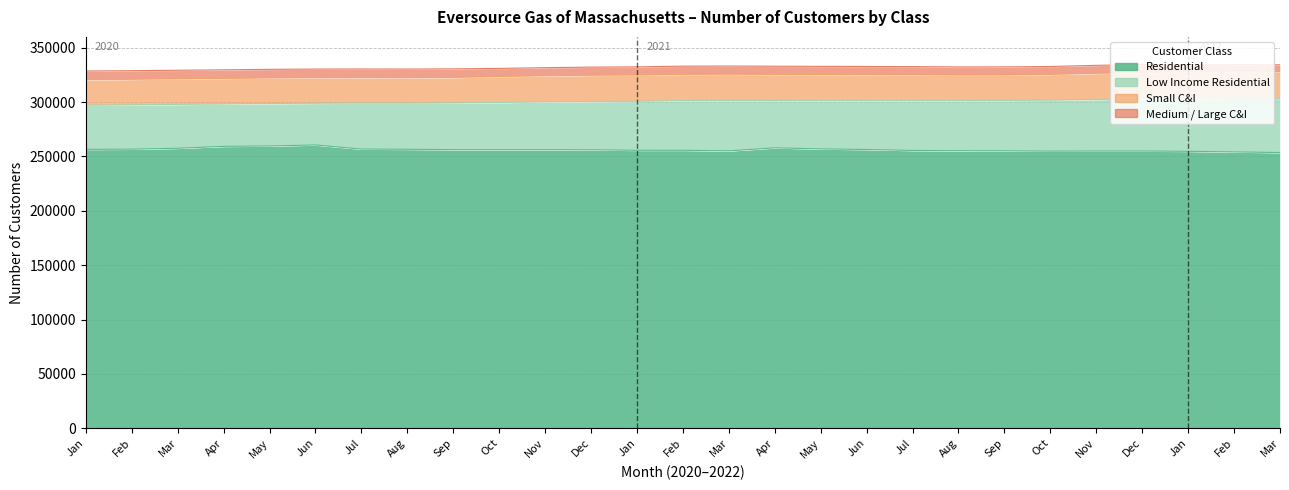

Which series has the largest total across all categories?

Residential